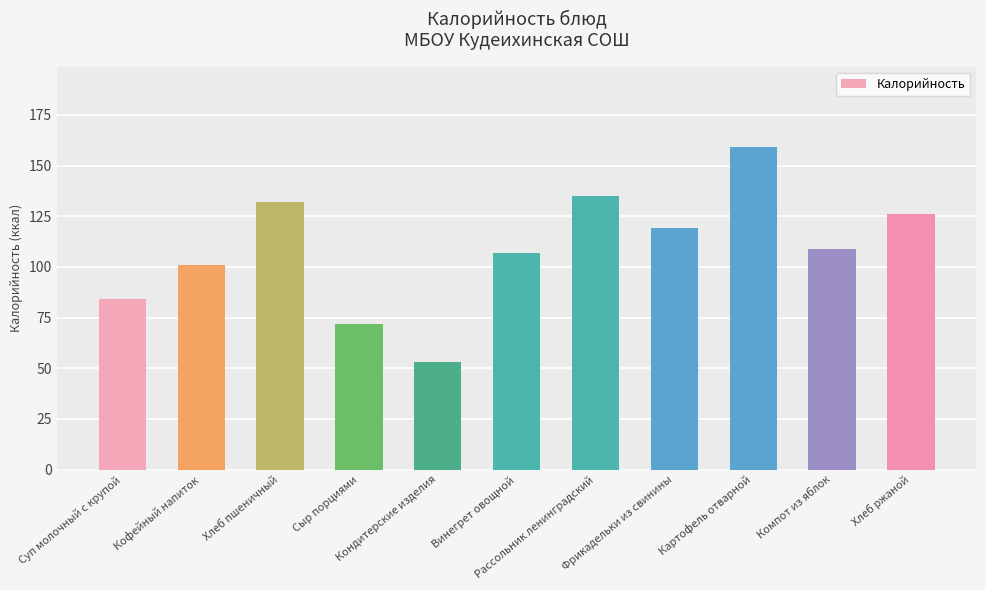

Is it true that the value at Сыр порциями is 24?

False